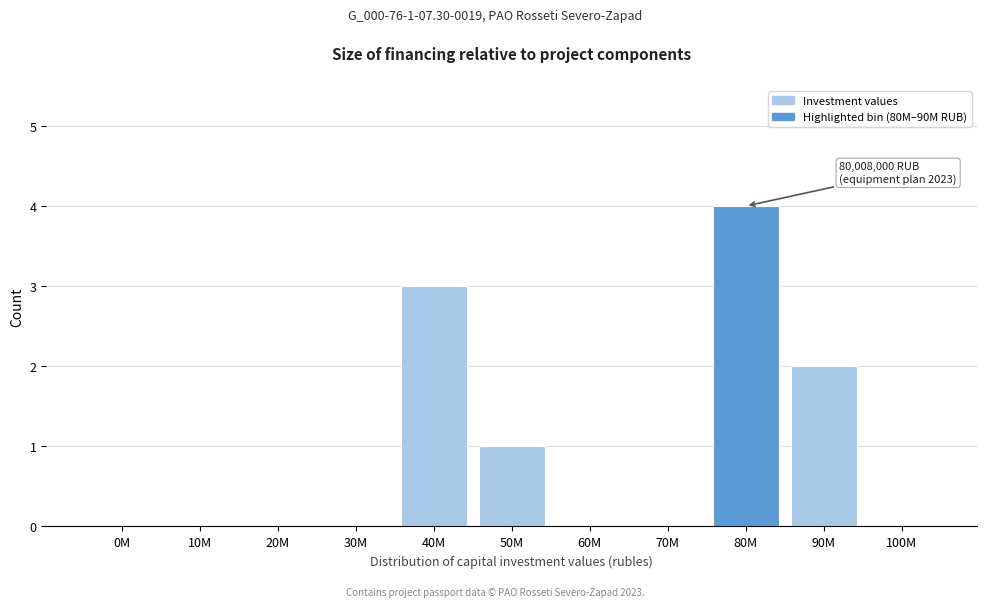

Reading left to right, transcribe all the data shown in this chart.

0M=0	10M=0	20M=0	30M=0	40M=3	50M=1	60M=0	70M=0	80M=4	90M=2	100M=0